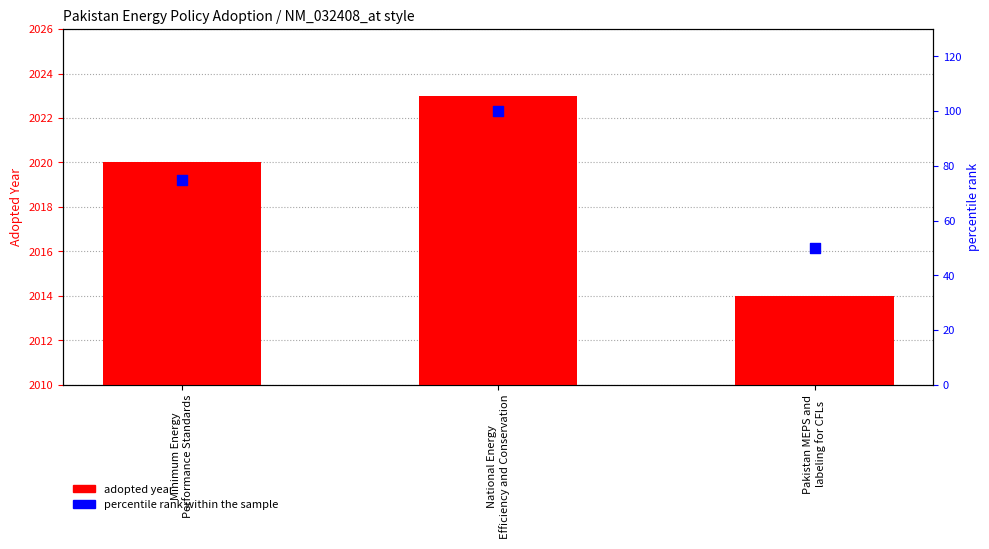

Which series reaches the maximum Y coordinate?

adopted year